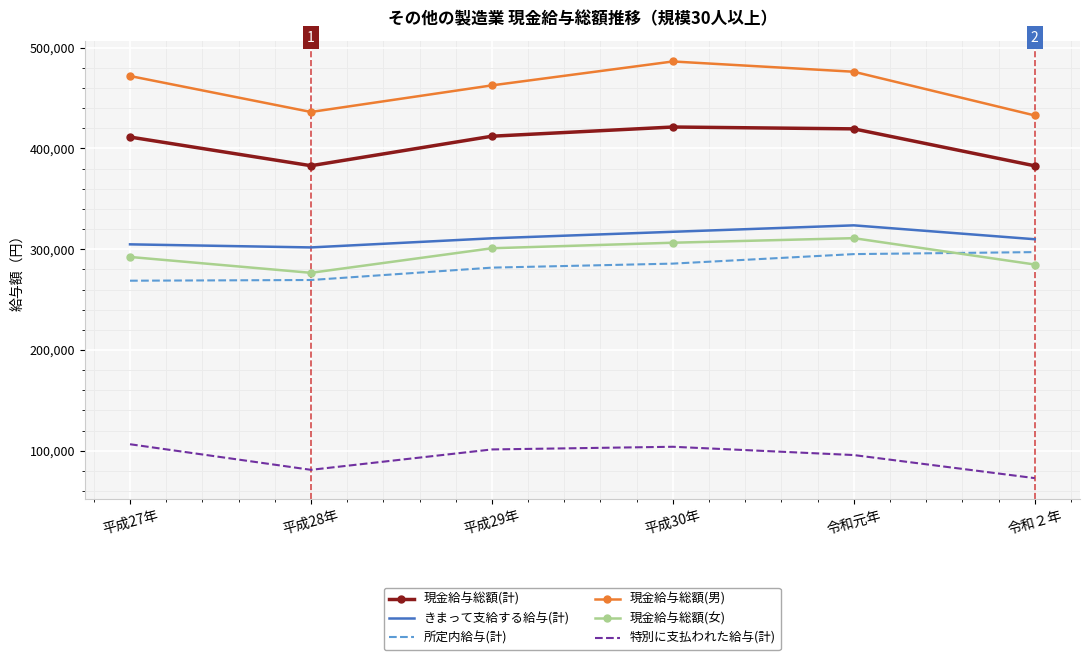

What is the lowest value of the 現金給与総額(計) series?

382768